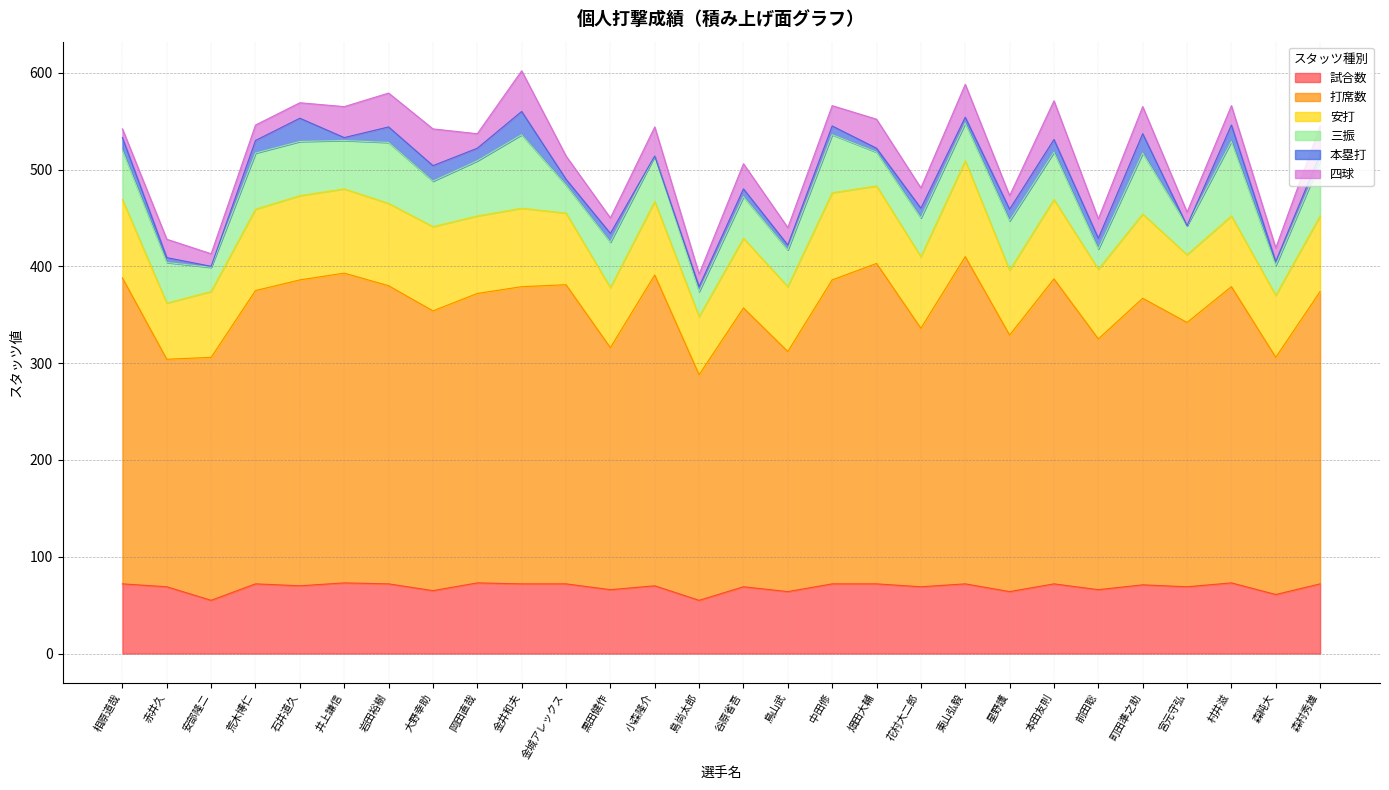

What is the value of the 試合数 point at the 3rd from the left?

55